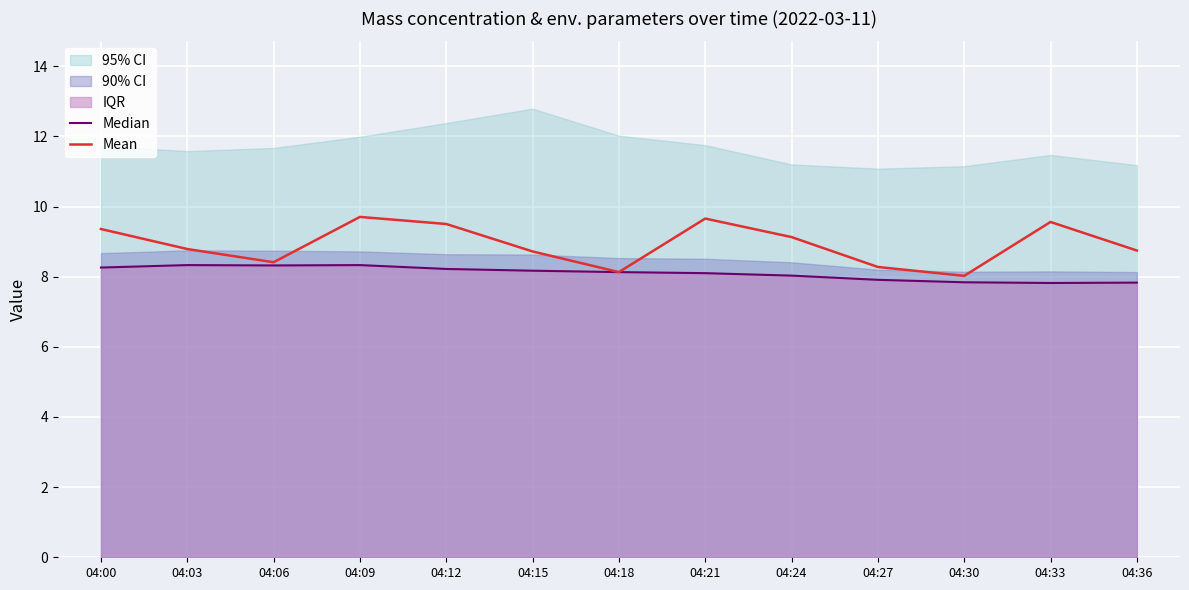

What is the sum of the Median values at 04:30 and 04:12?

16.1